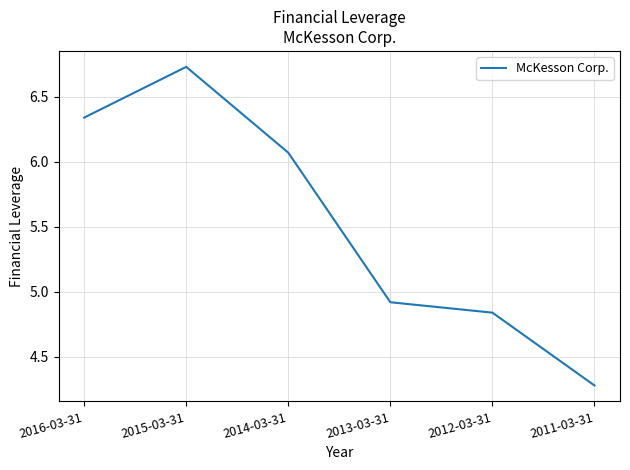

What is the change in value from 2013-03-31 to 2012-03-31?

-0.1